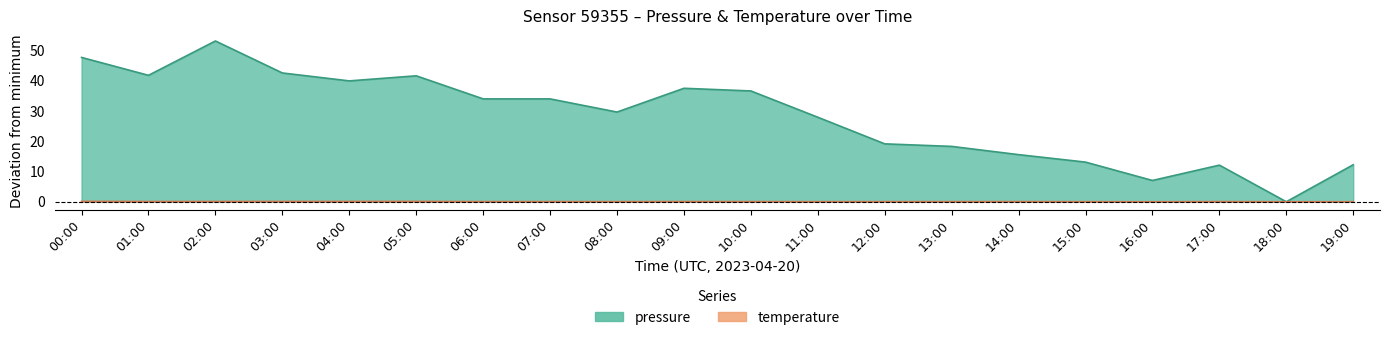

True or false: temperature and pressure intersect in this chart.

False